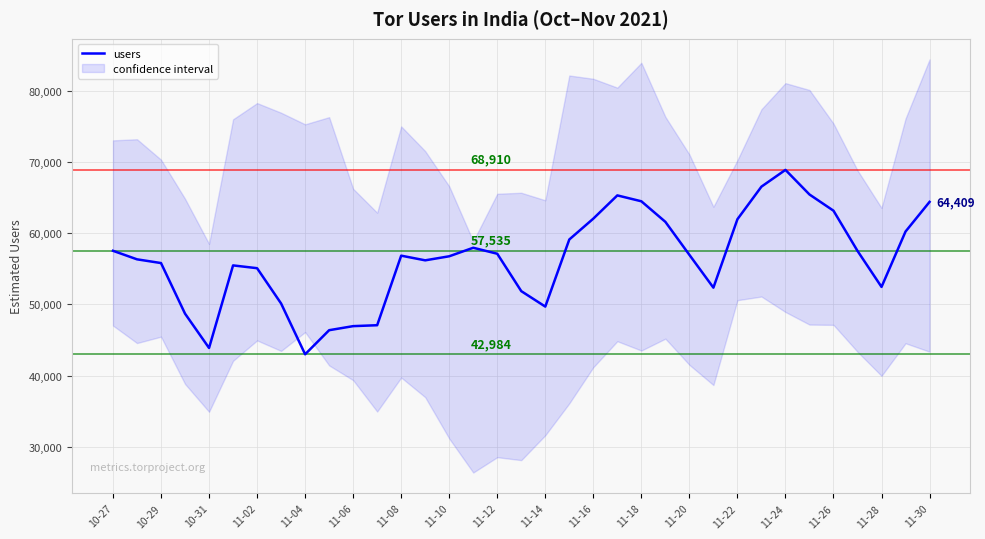

True or false: the data has more than 2 interior local peaks.

True